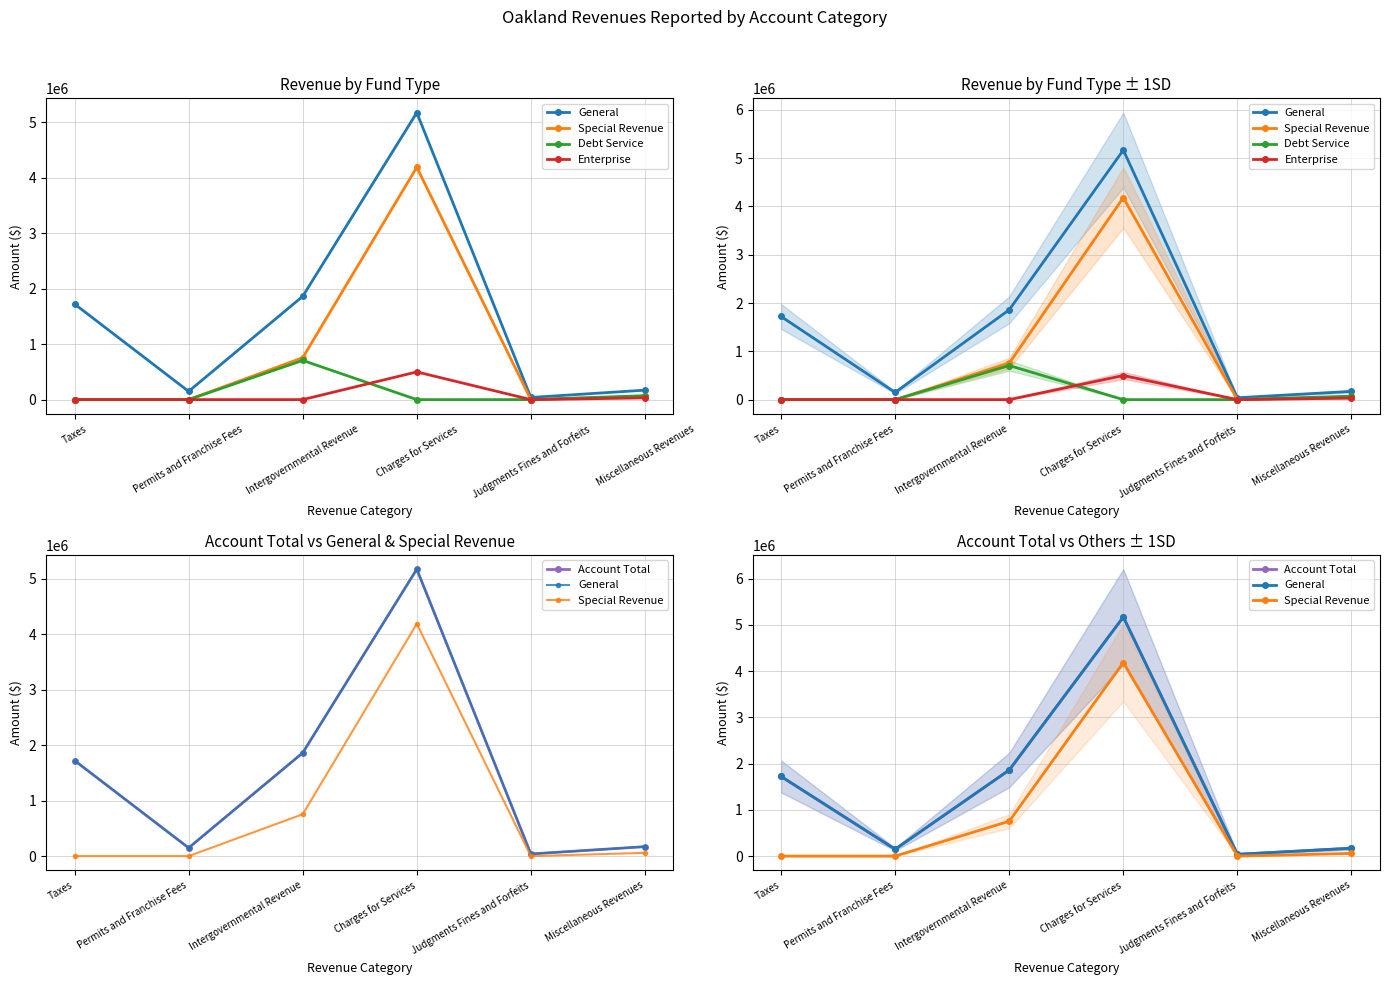

Rank the series by their maximum value, from highest to lowest.

General, Account Total, Special Revenue, Debt Service, Enterprise